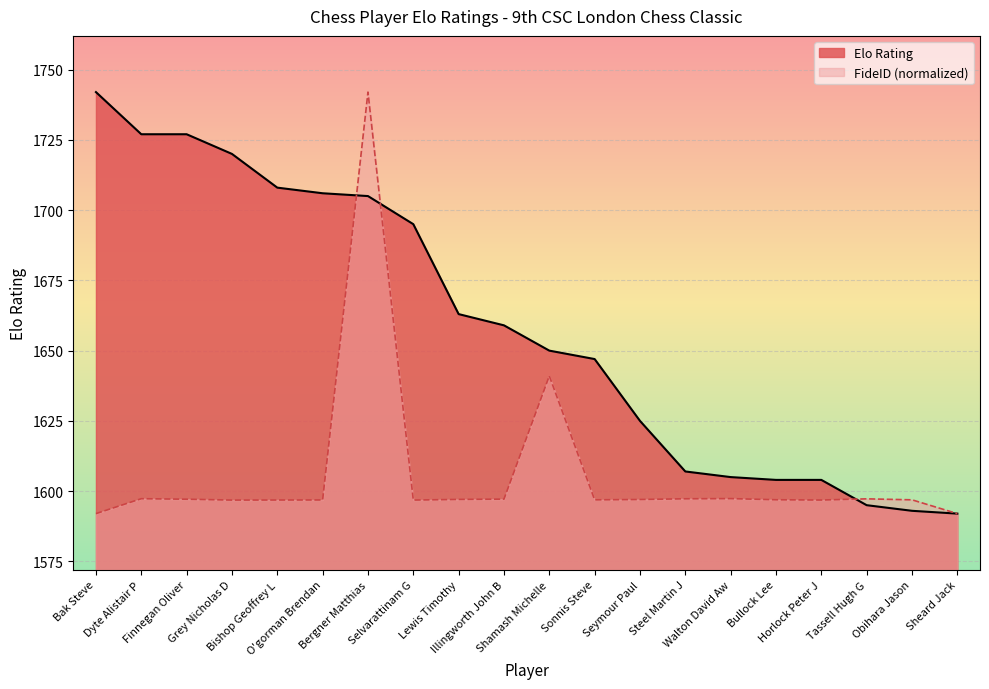

The value of FideID (scaled) at Shamash Michelle is 1641.0. True or false?

True